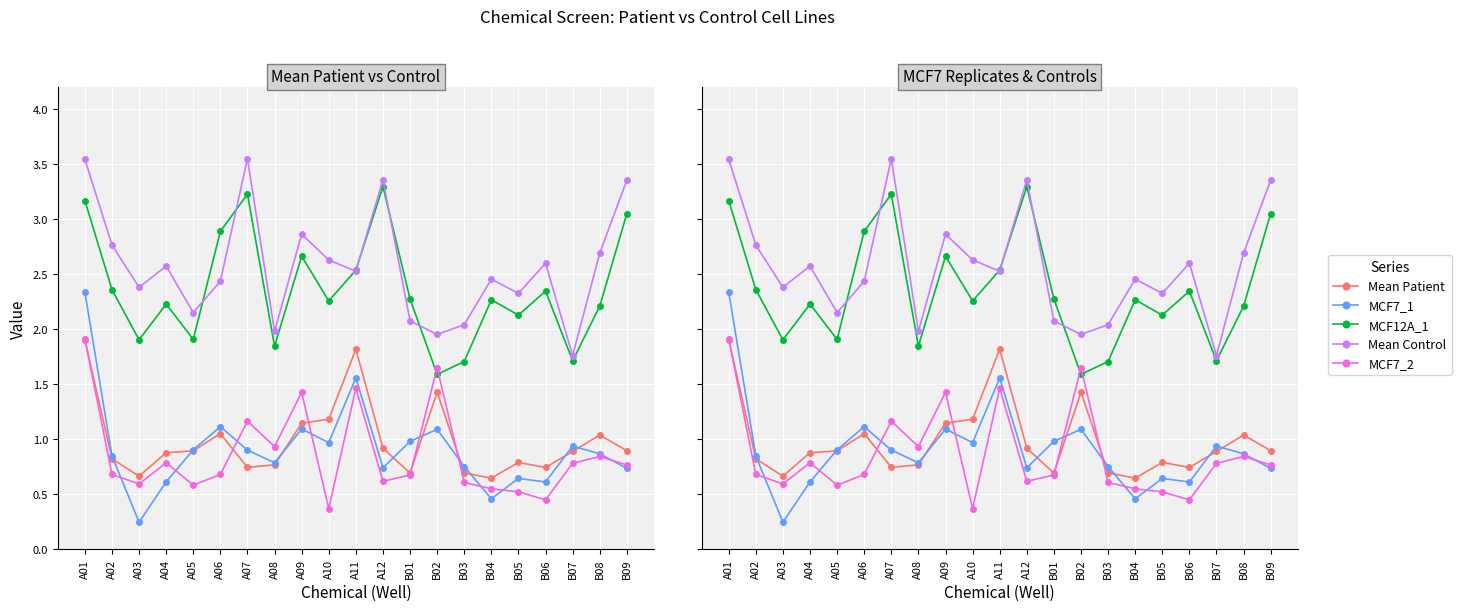

The MCF7_2 series shows 0.3 at B01. True or false?

False